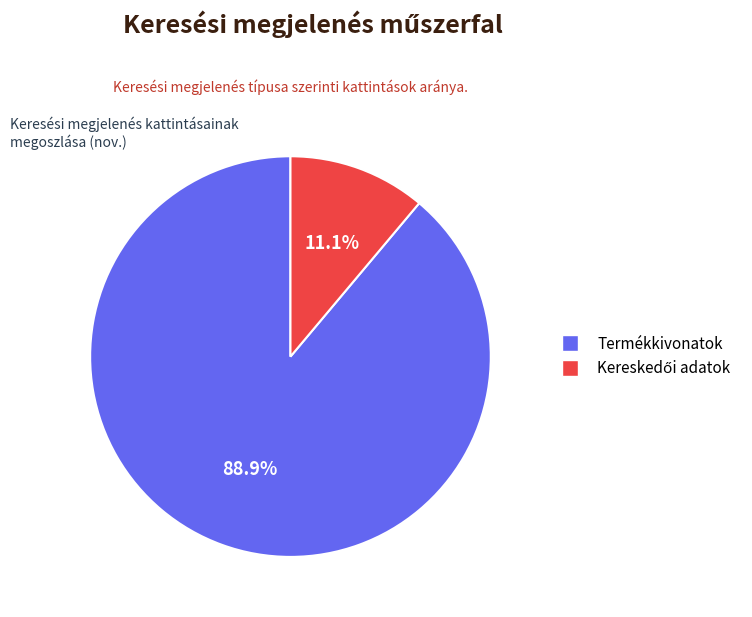

Which slice is the largest?

Termékkivonatok